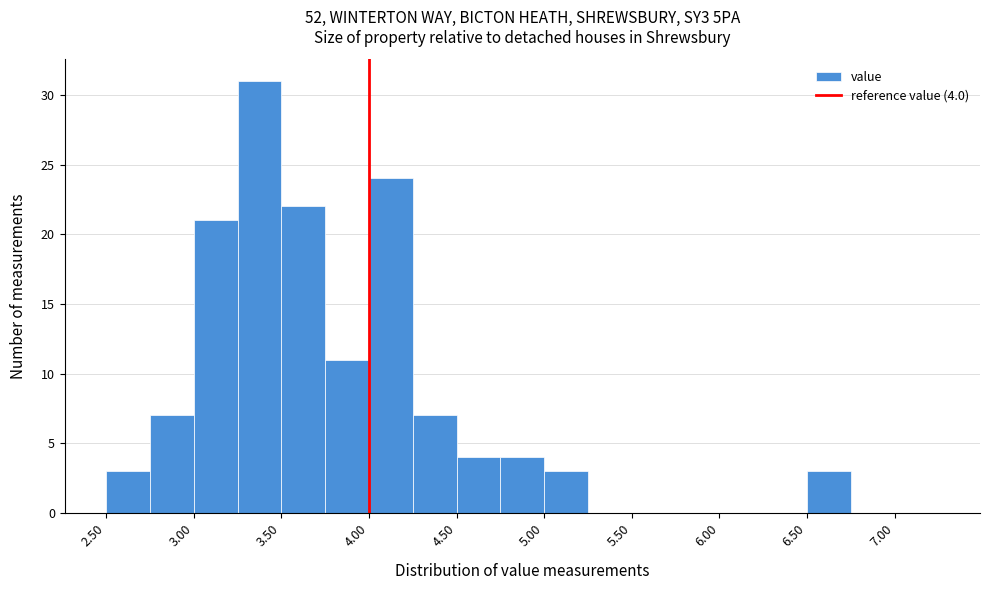

Over which range of the x-axis is the bar tallest?

3.25 to 3.50